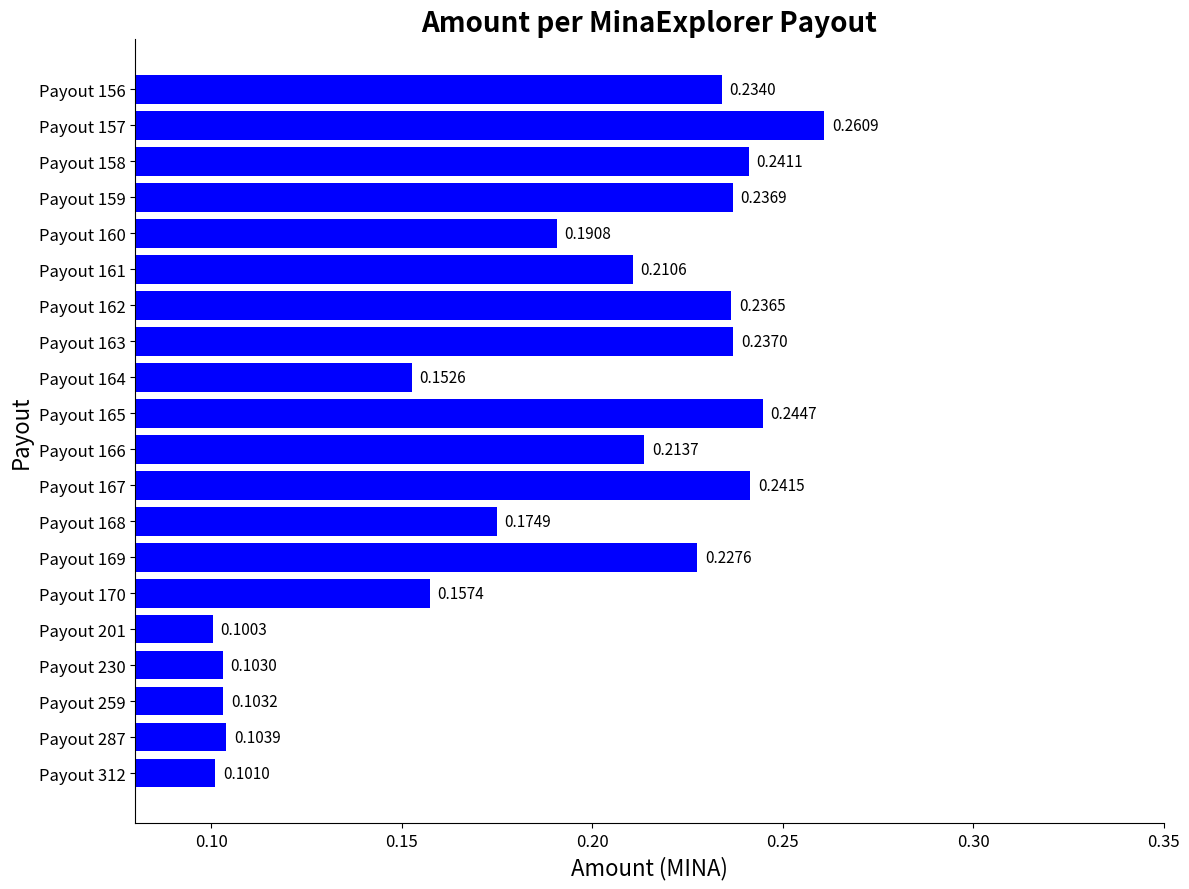

Between Payout 164 and Payout 169, which is larger?

Payout 169